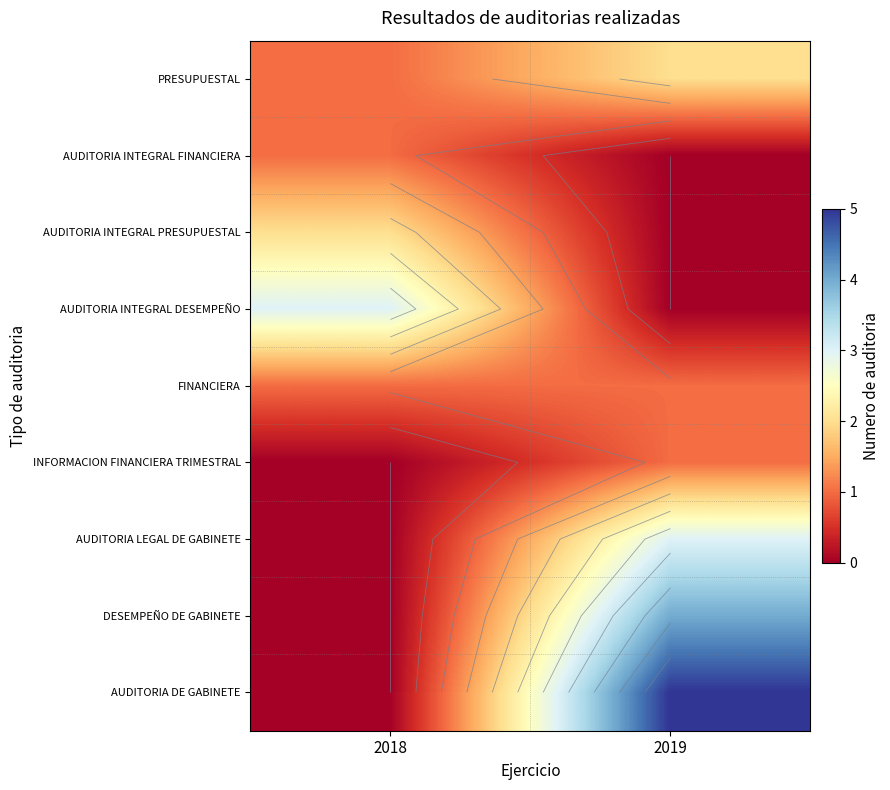

At which category is the sum across all series the highest?

2019